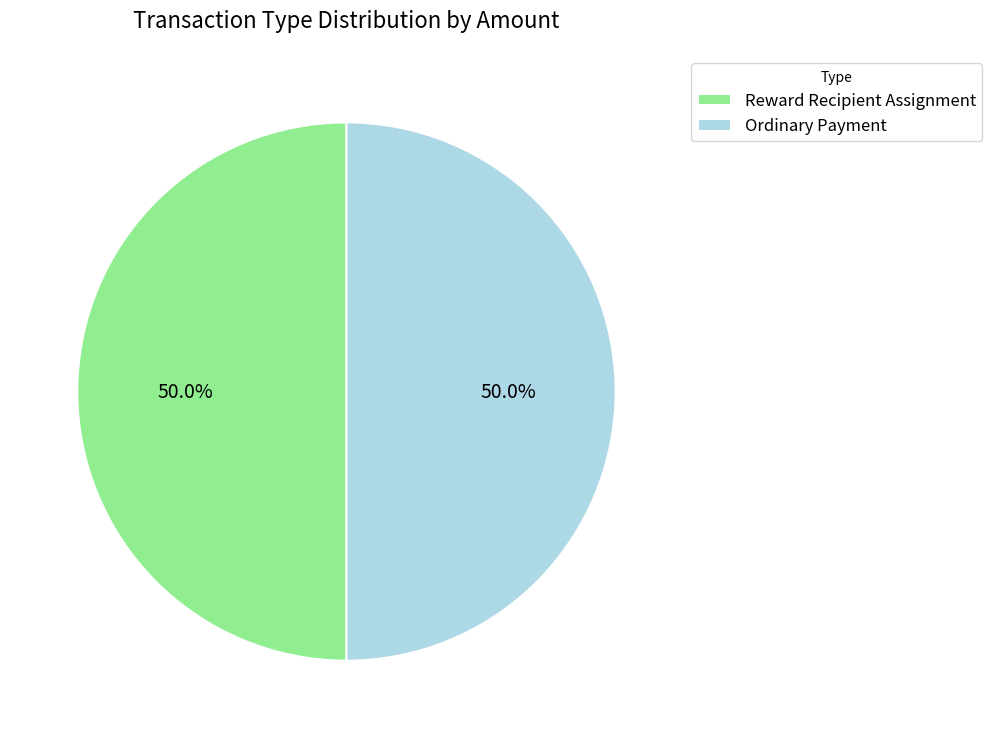

Combined, what portion of the pie is Reward Recipient Assignment and Ordinary Payment?

100.0%